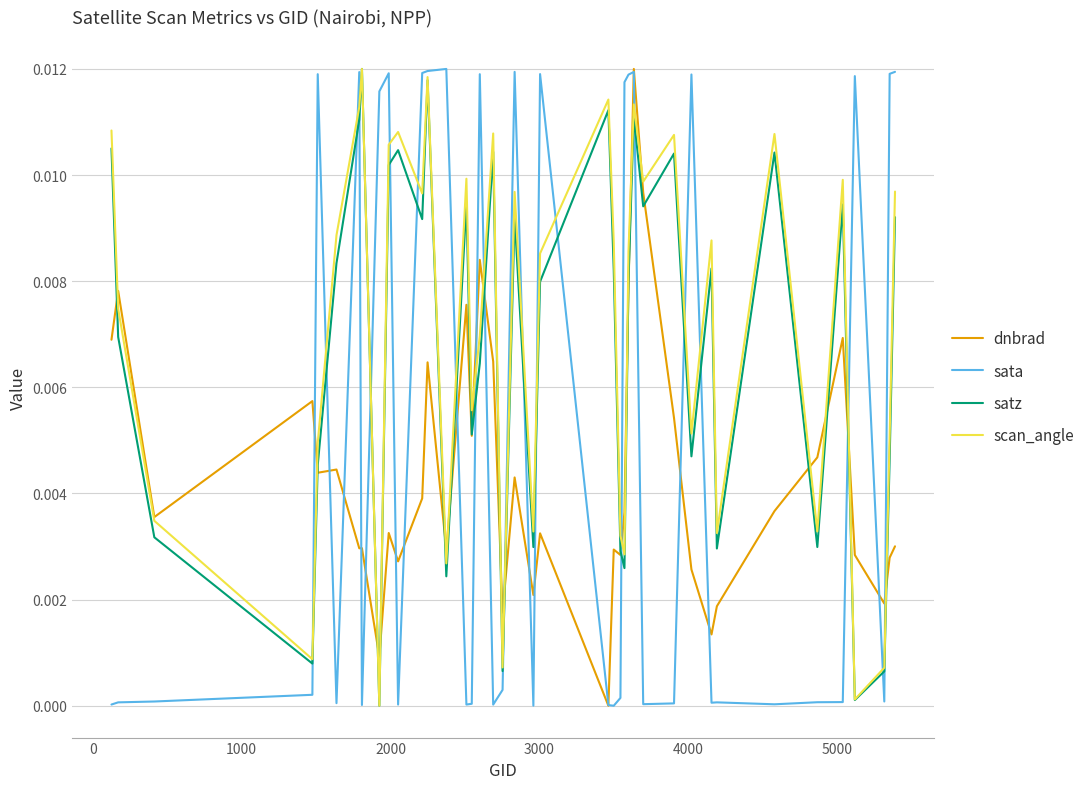

Which series ends up on top after the final intersection of satz and sata?

sata